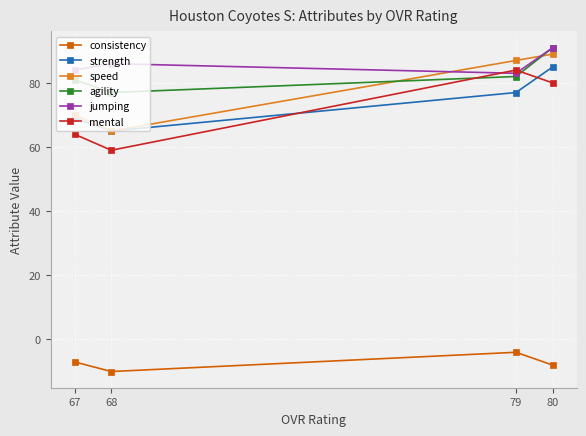

In mental, how many points are higher than both neighbors (excluding endpoints)?

1